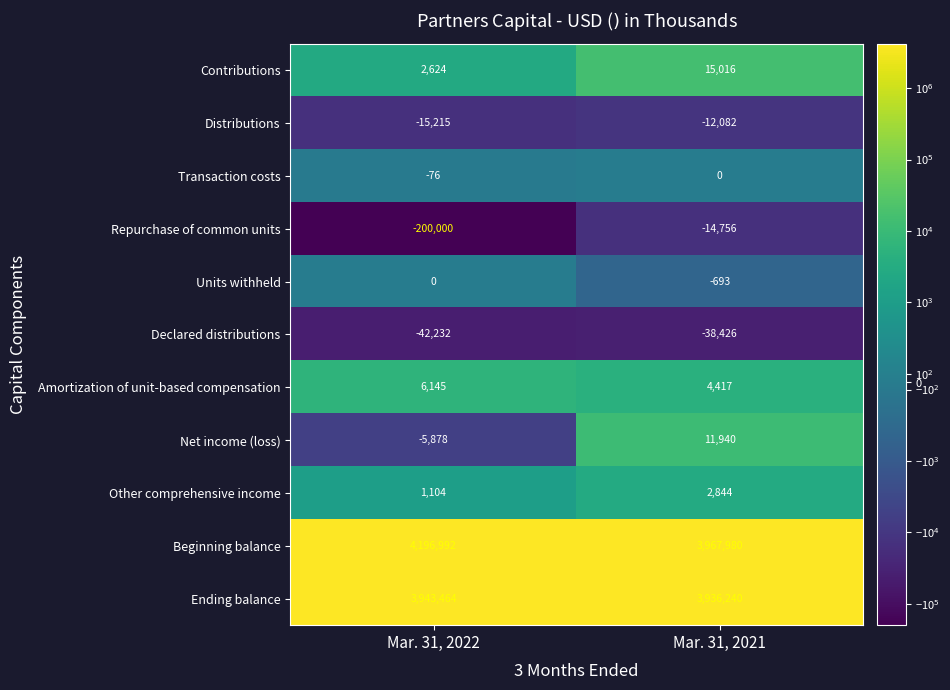

Where is Contributions nearest to the value 8820?

Mar. 31, 2022